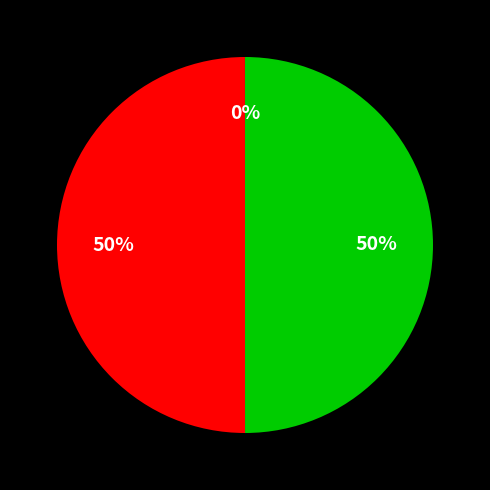

To the nearest percent, what is the average slice percentage?

33%